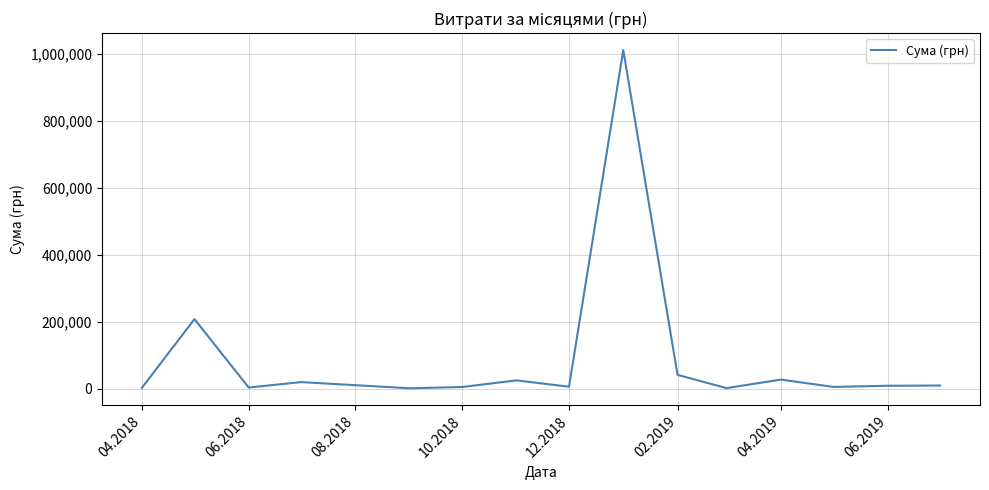

What is the difference between the maximum and minimum values?

1010594.6